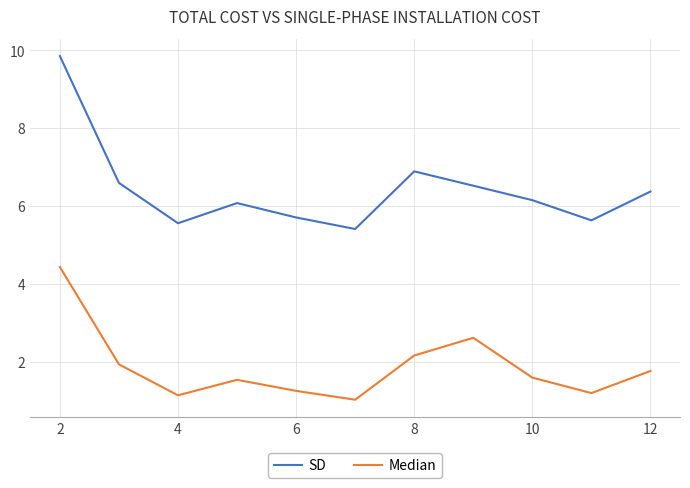

What is the minimum value shown in the chart?

1.0